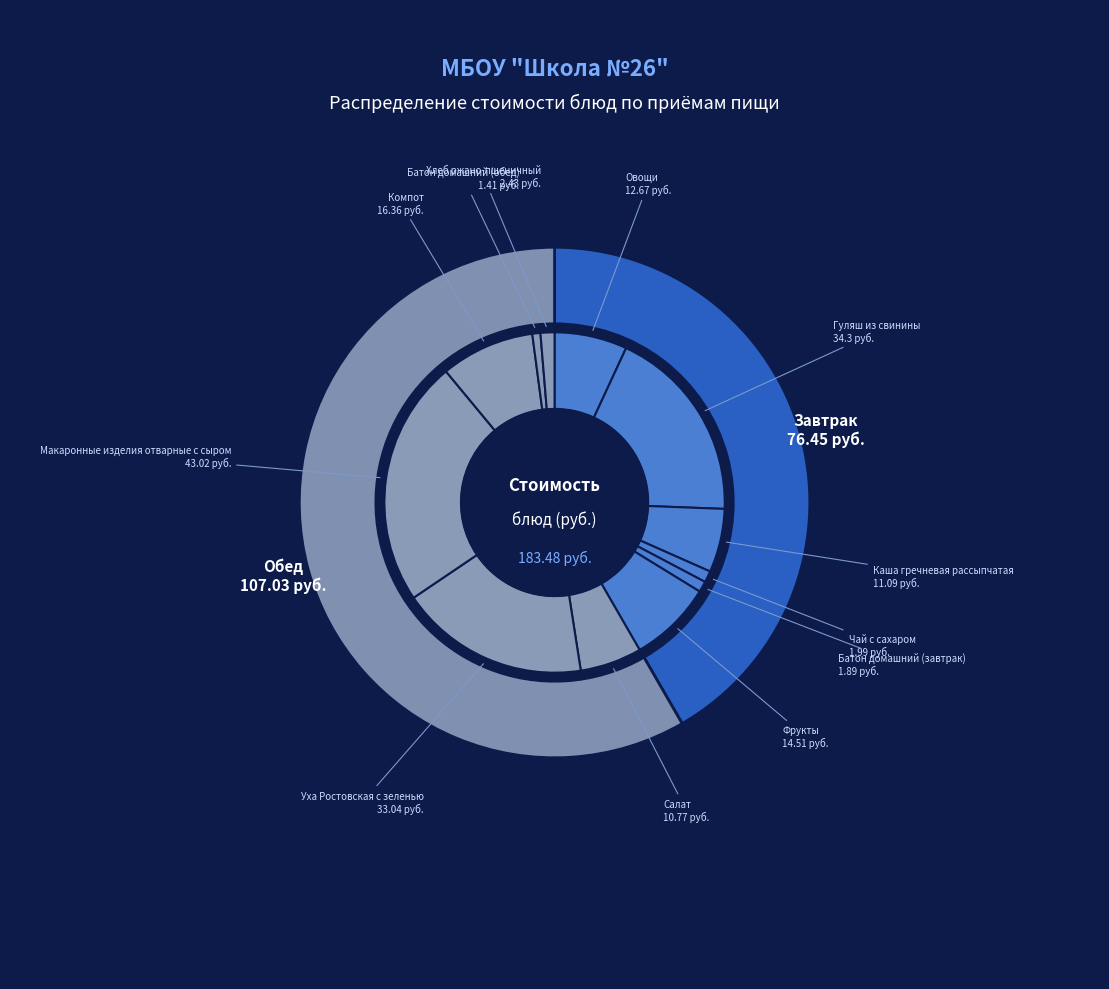

How many segments does this pie chart have?

12